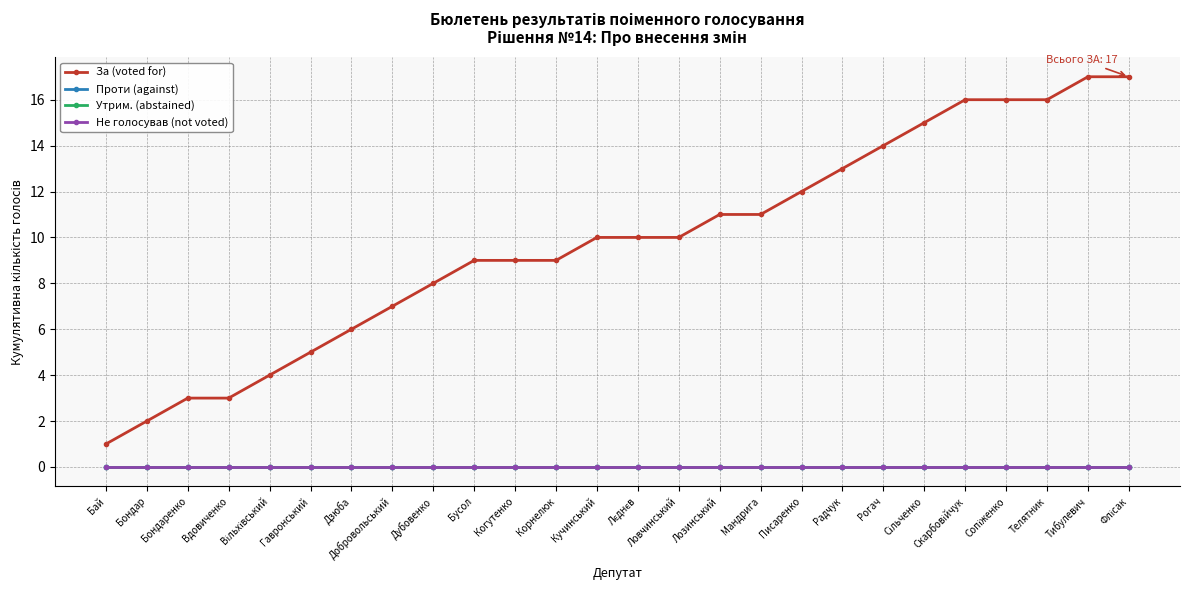

At how many categories does at least one series exceed 10?

11